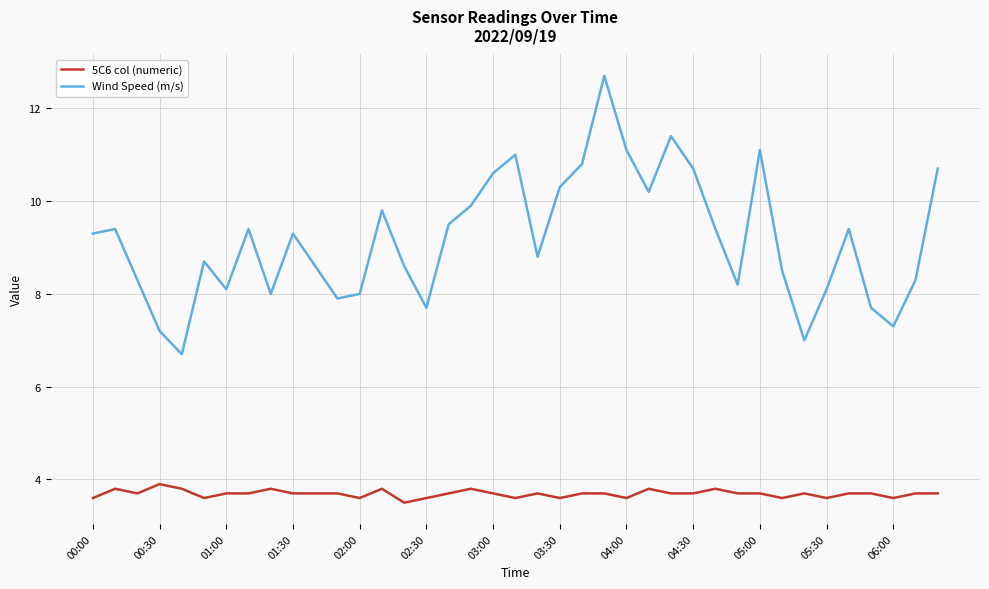

Rank the series by their average value, from highest to lowest.

Wind Speed (m/s), 5C6 col (numeric)